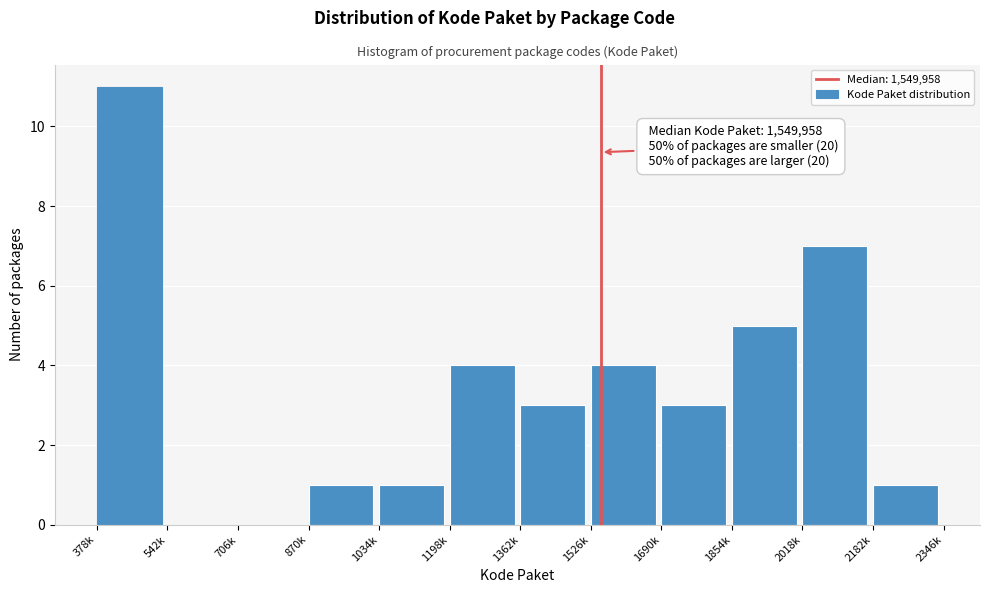

Reading right to left, extract all data points from this chart.

2182k=1	2018k=7	1854k=5	1690k=3	1526k=4	1362k=3	1198k=4	1034k=1	870k=1	706k=0	542k=0	378k=11